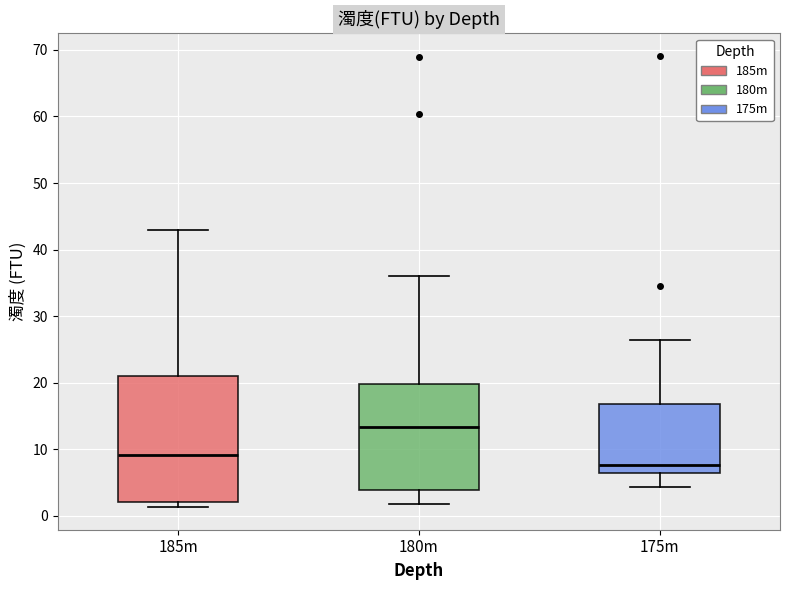

Where is the lower edge of the box for 175m on the y-axis? The values are not printed on the chart, so give them approximately, as read against the axis.

6